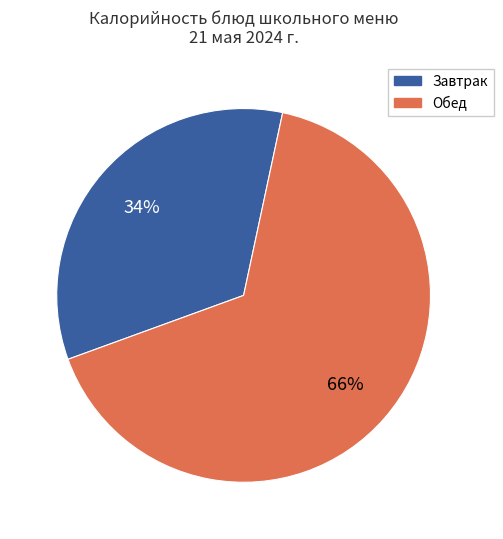

Combined, do Обед and Завтрак account for over 50%?

Yes